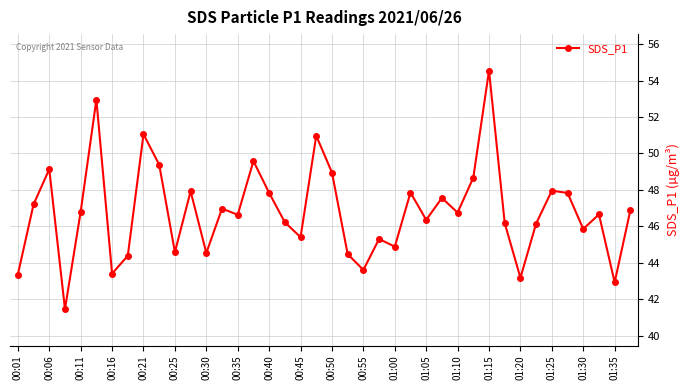

True or false: the data has more than 0 interior local peaks.

True